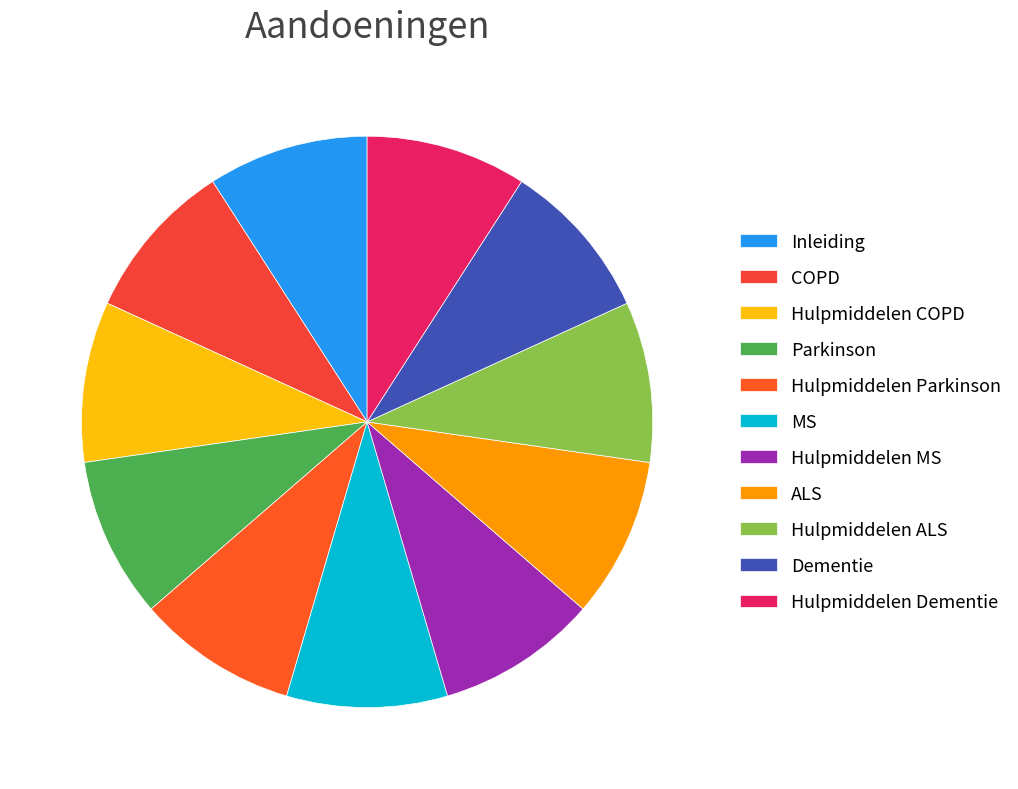

Count the number of slices in the pie.

11